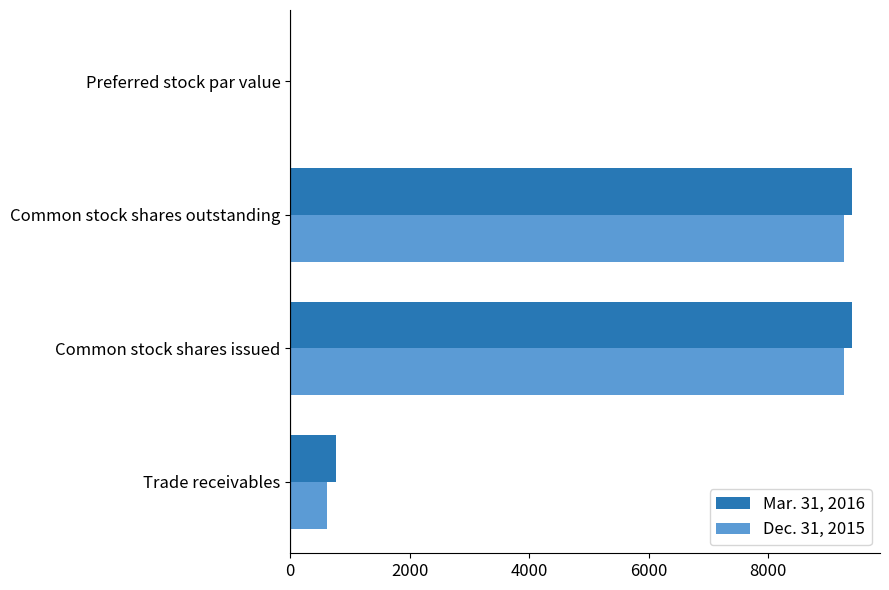

Which series has the largest total across all categories?

Mar. 31, 2016